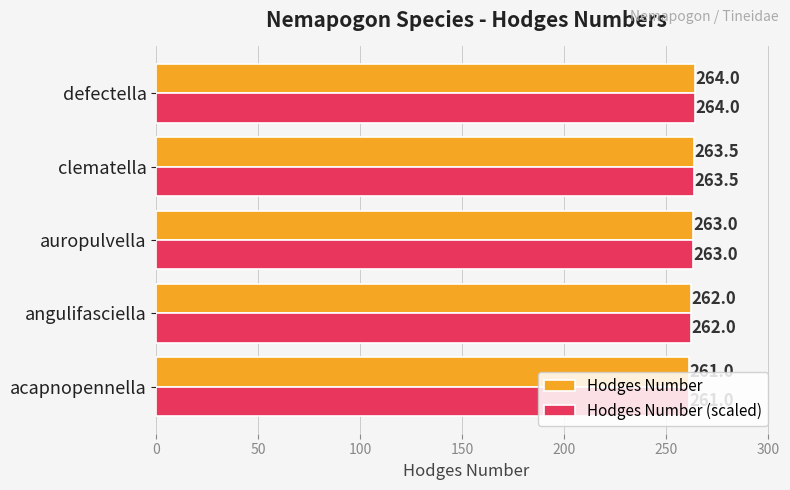

What is the sum of all Hodges Number (scaled) values?

1313.5